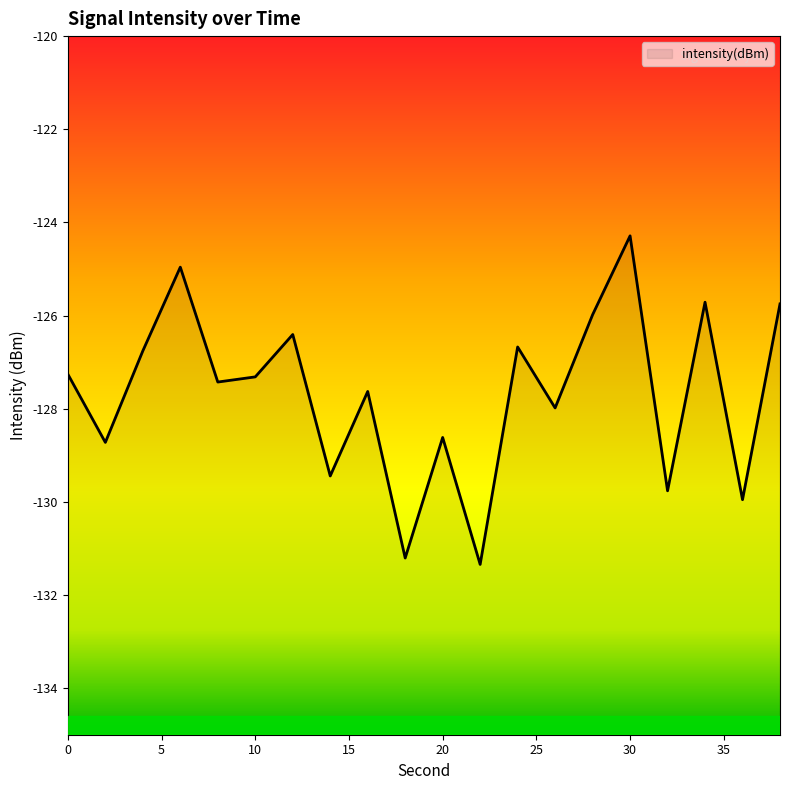

What is the change in value from 28 to 30?

+1.7